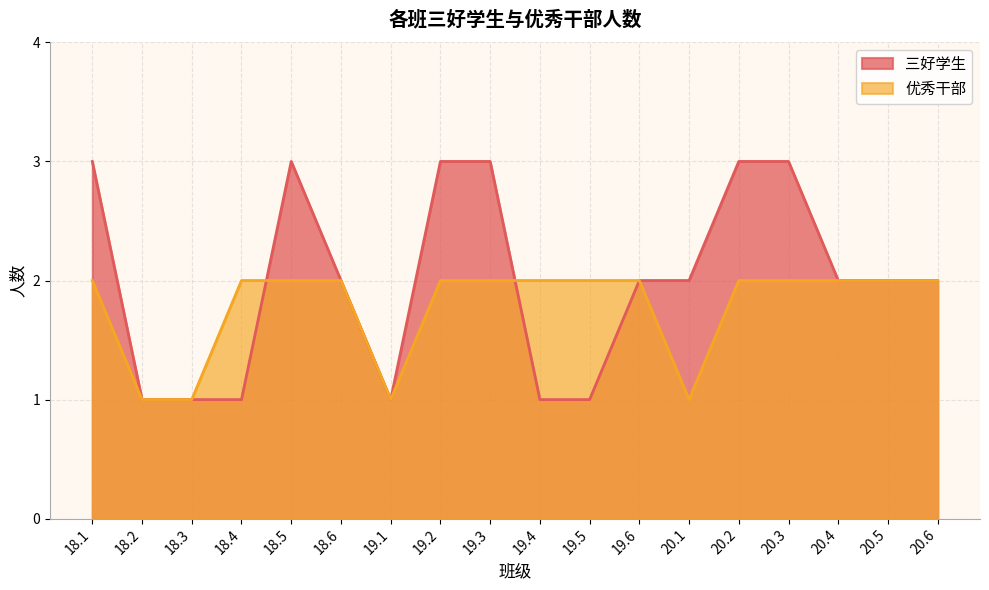

True or false: 优秀干部 has a value of 2 at 19.5.

True